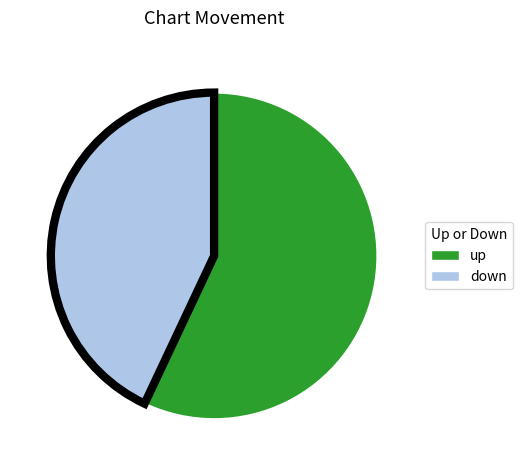

Rank the categories by value from lowest to highest.

down, up